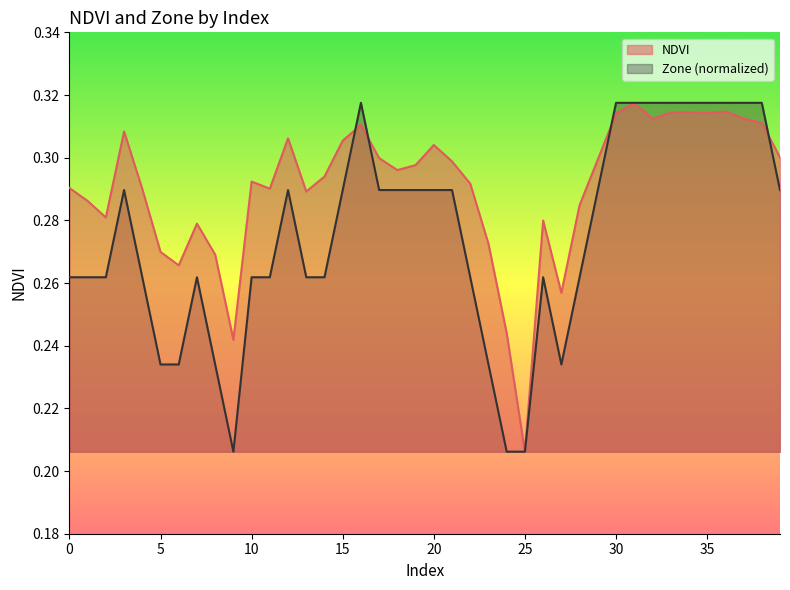

At which label is NDVI closest to 0?

25